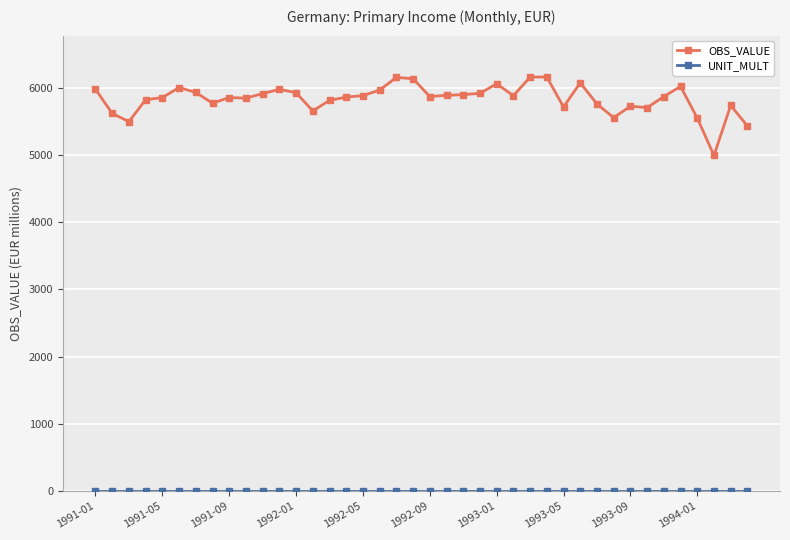

Which series has the widest spread of values?

OBS_VALUE